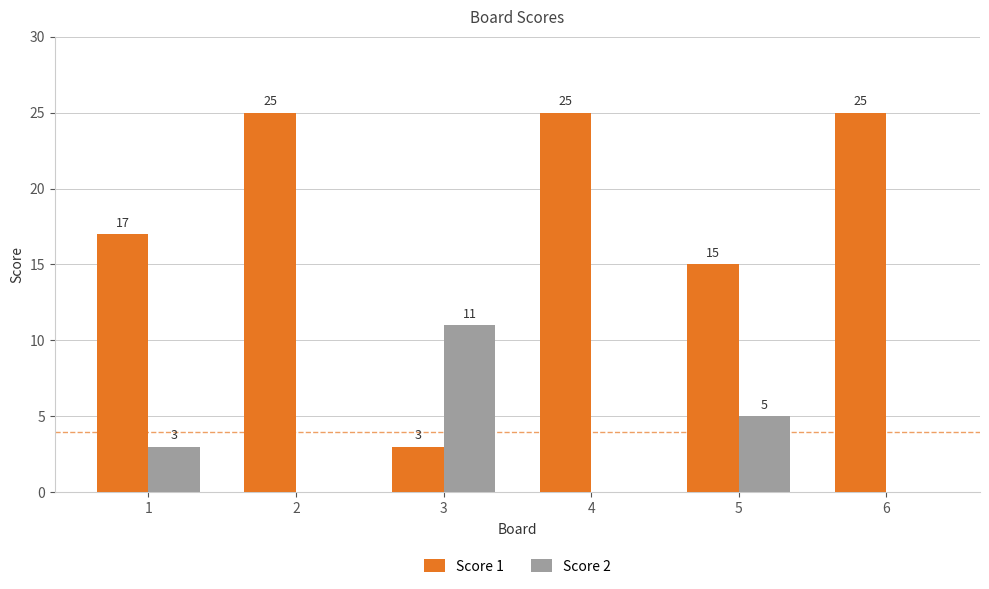

At which label is Score 2 closest to 5?

5